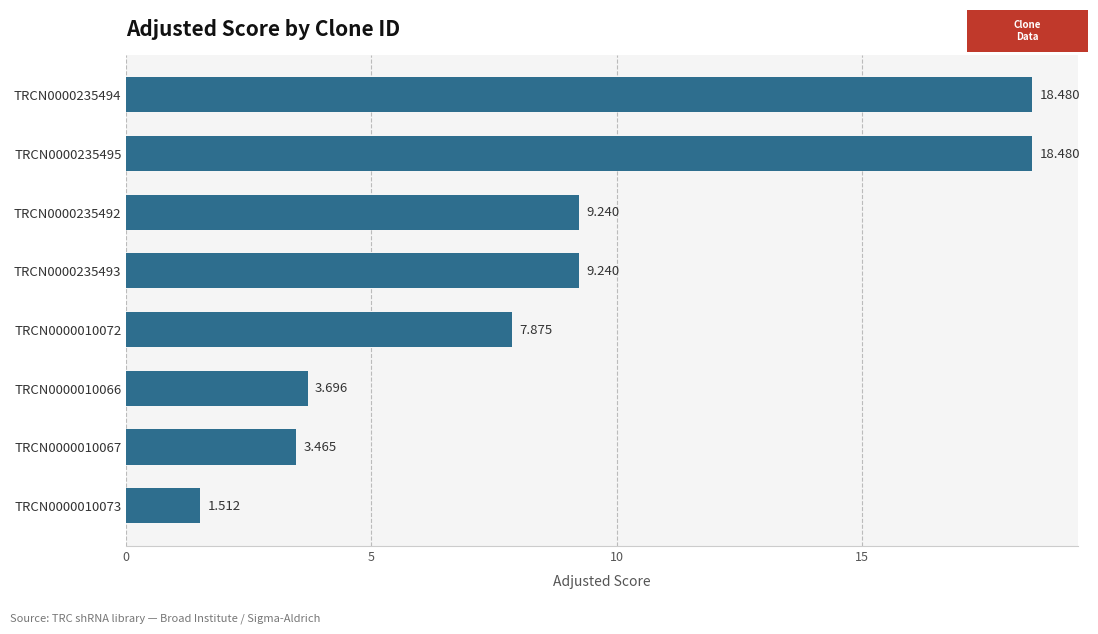

How many data points are less than 9?

4